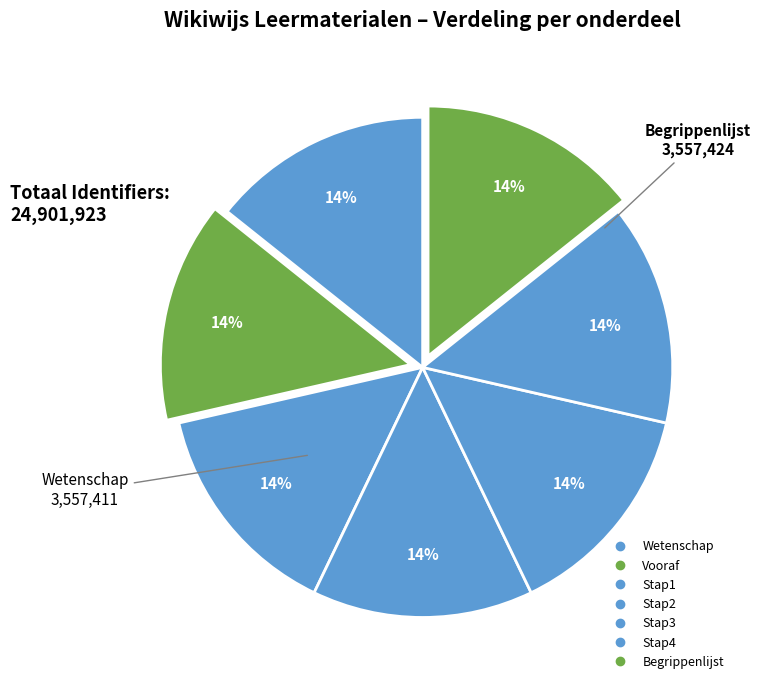

How many slices are in this pie chart?

7